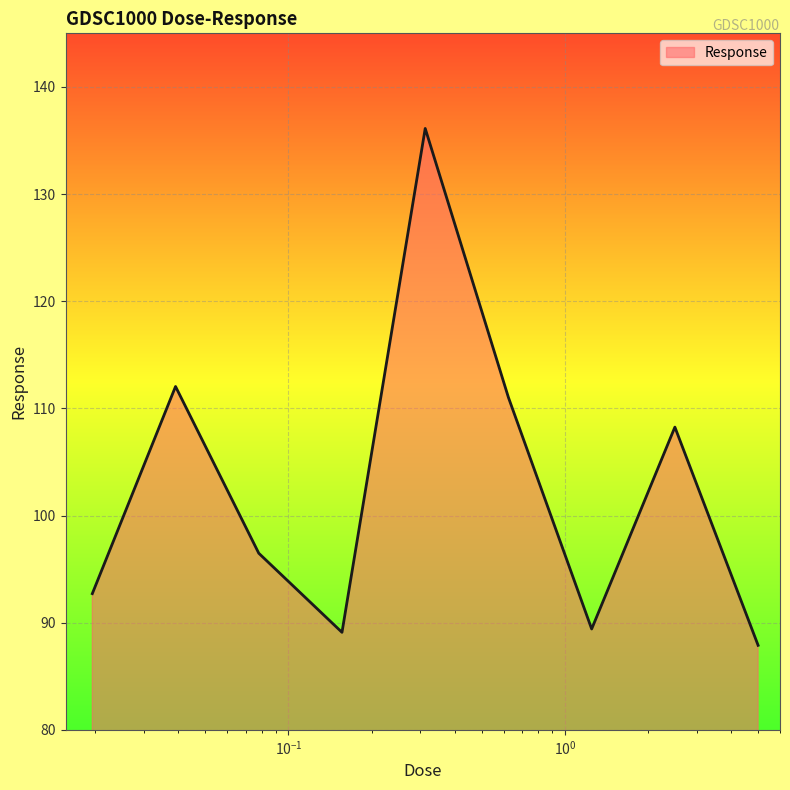

Reading left to right, list all the values displayed in this chart.

92.7	112.0	96.5	89.1	136.1	111.0	89.4	108.3	87.9